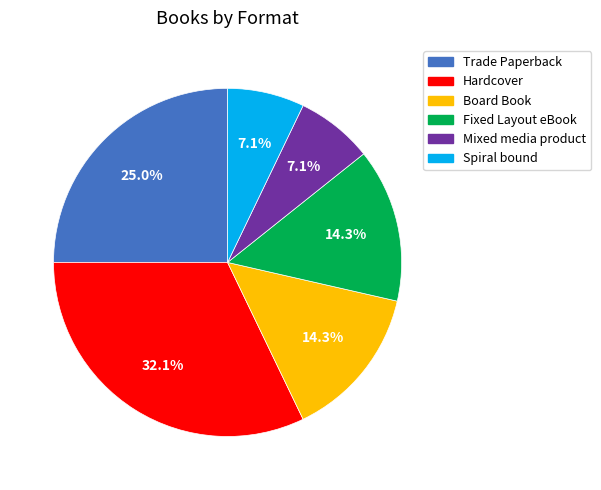

To the nearest percent, what is the average slice percentage?

17%